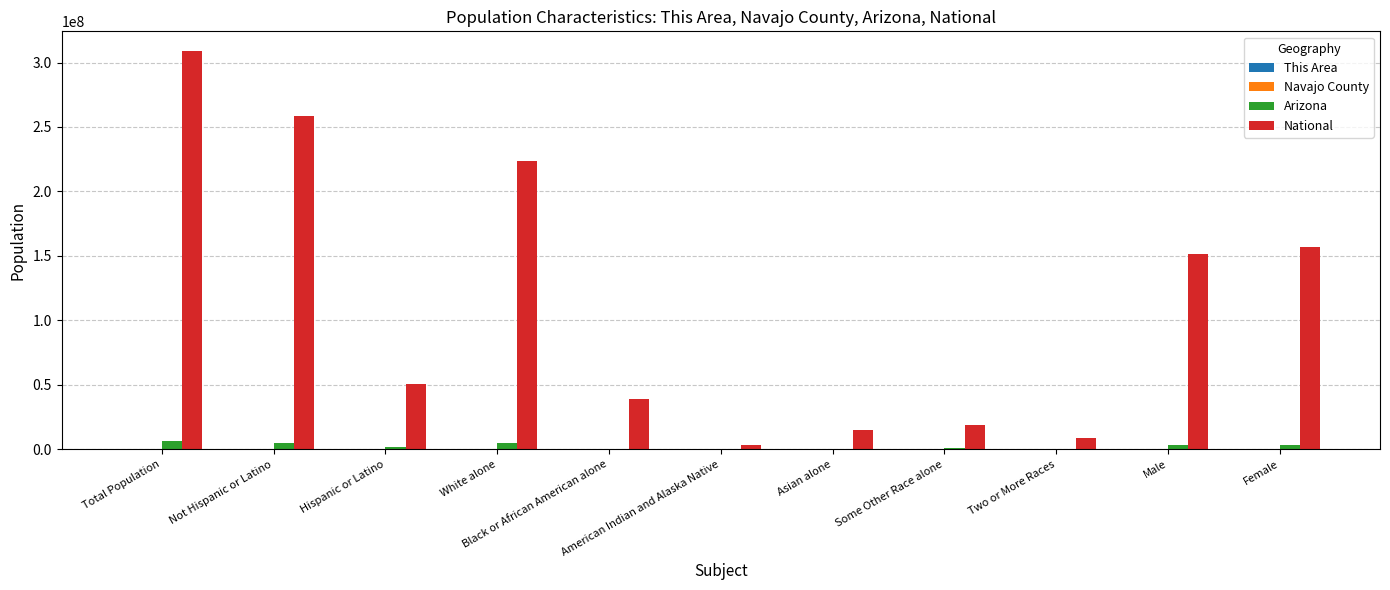

Which series has the largest total across all categories?

National